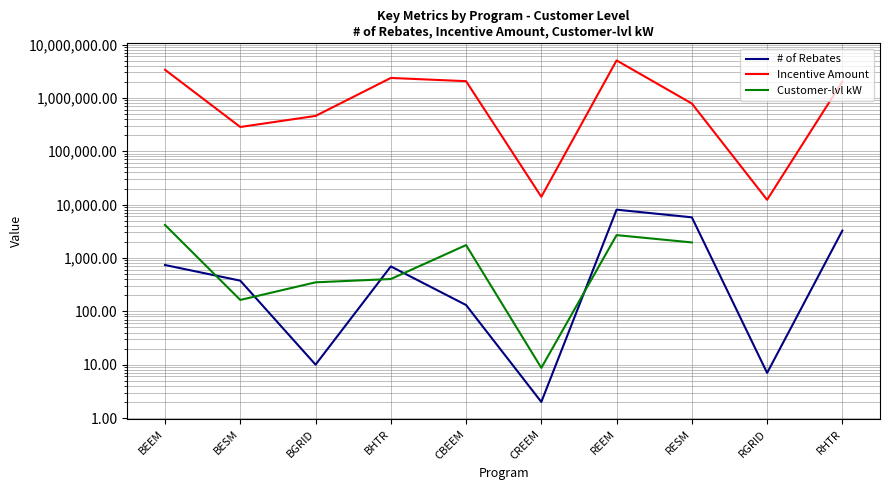

Which series has the largest range (max minus min)?

Incentive Amount